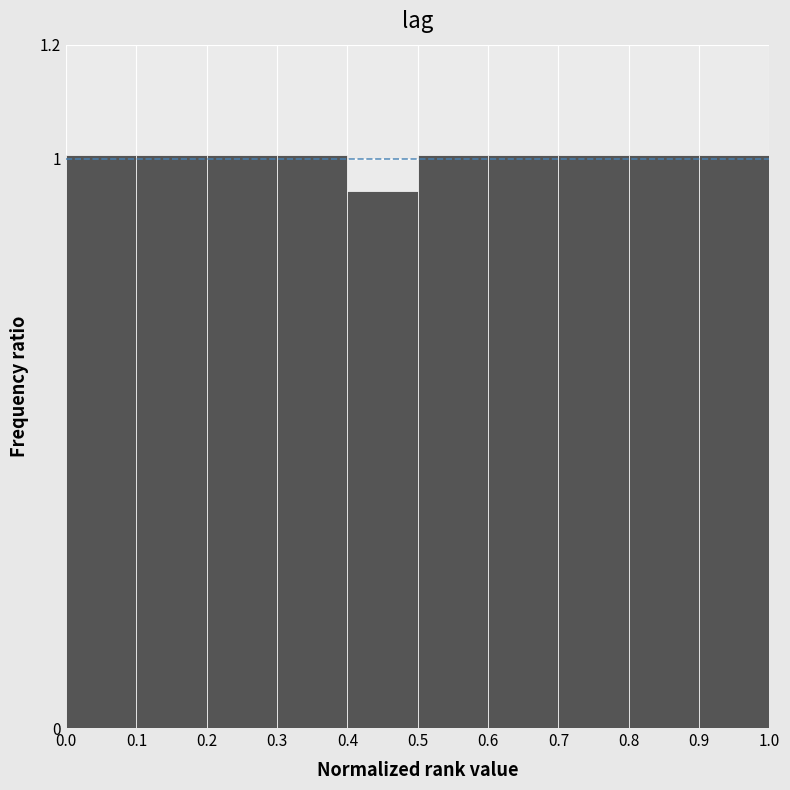

Reading left to right, transcribe this chart: for each bar, give the range it covers on the x-axis and its height. The values are not printed on the chart, so give them approximately, as read against the axis.

0.0 to 0.1: 1.00
0.1 to 0.2: 1.00
0.2 to 0.3: 1.00
0.3 to 0.4: 1.00
0.4 to 0.5: 0.94
0.5 to 0.6: 1.00
0.6 to 0.7: 1.00
0.7 to 0.8: 1.00
0.8 to 0.9: 1.00
0.9 to 1.0: 1.00